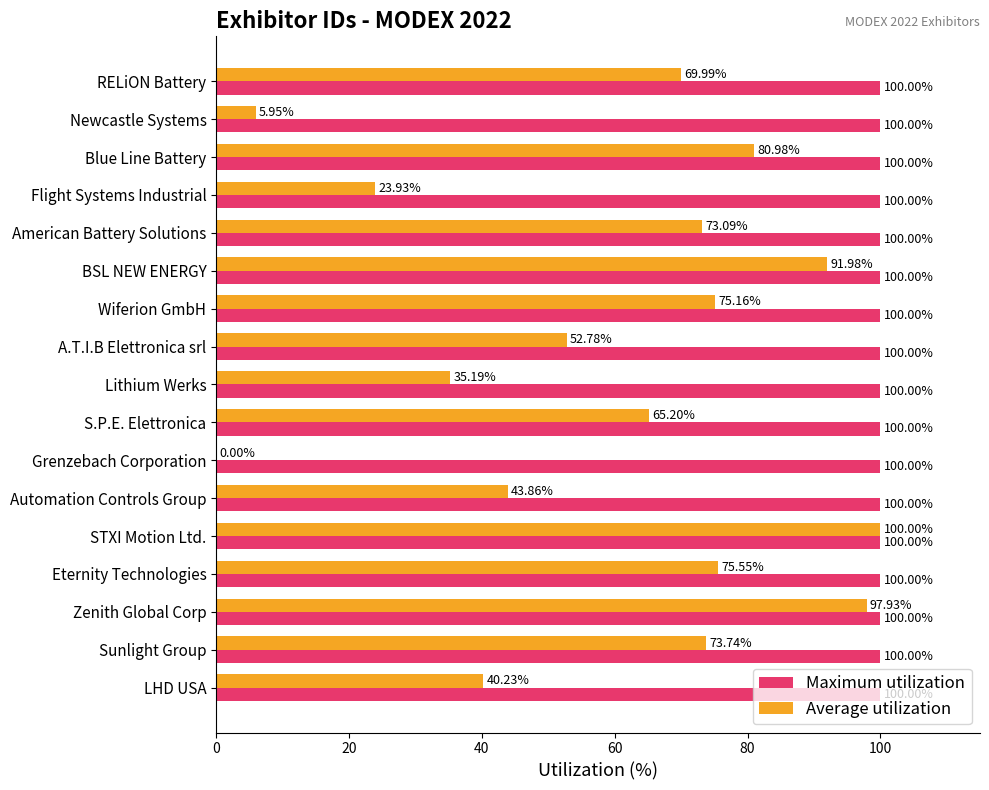

What is the sum of all Maximum utilization values?

1700.0